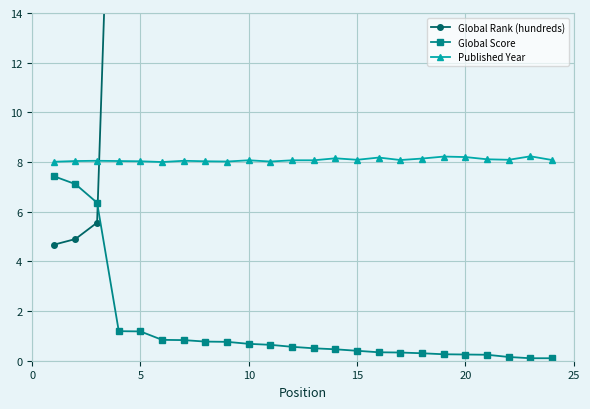

Count the number of data series in this chart.

3